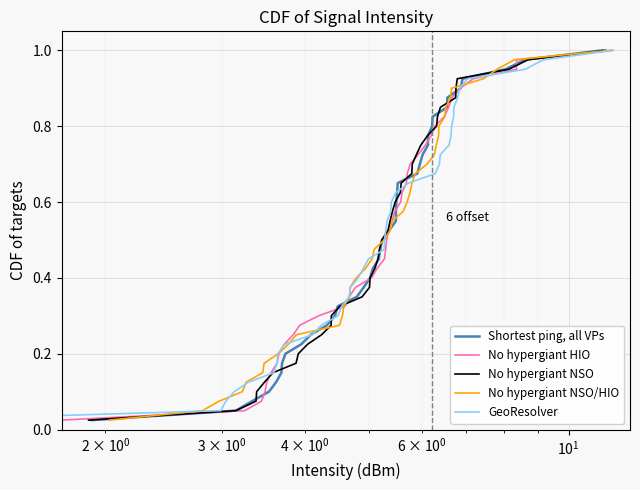

Is the value of No hypergiant NSO/HIO at 22 greater than the value of No hypergiant NSO at 10?

Yes